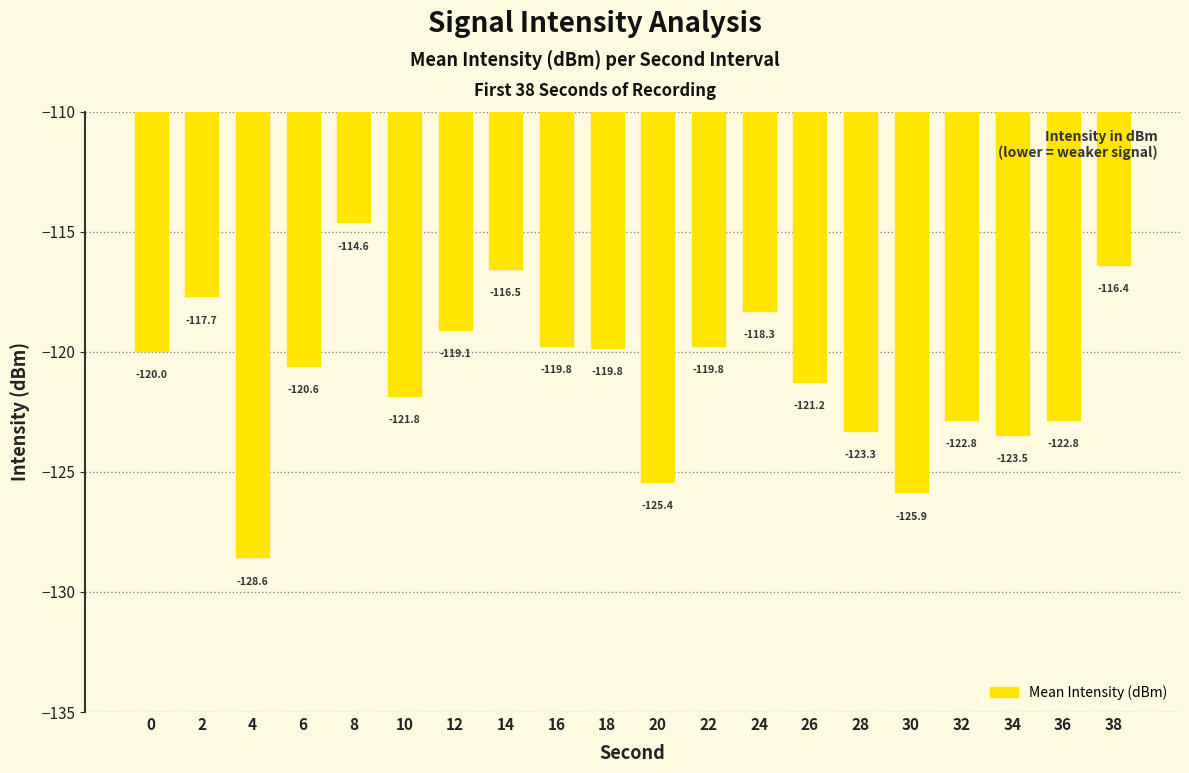

What is the change in value from 8 to 12?

-4.5